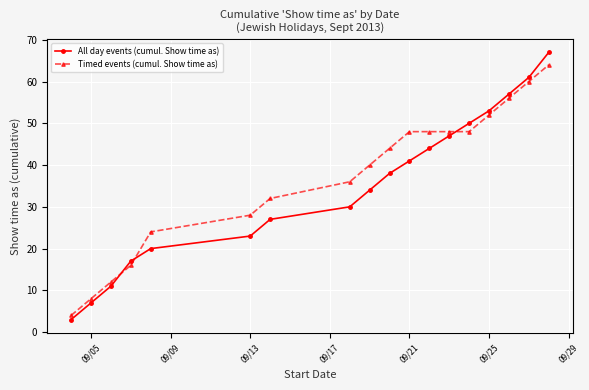

How many intersections are there between All day events (cumul. Show time as) and Timed events (cumul. Show time as)?

3